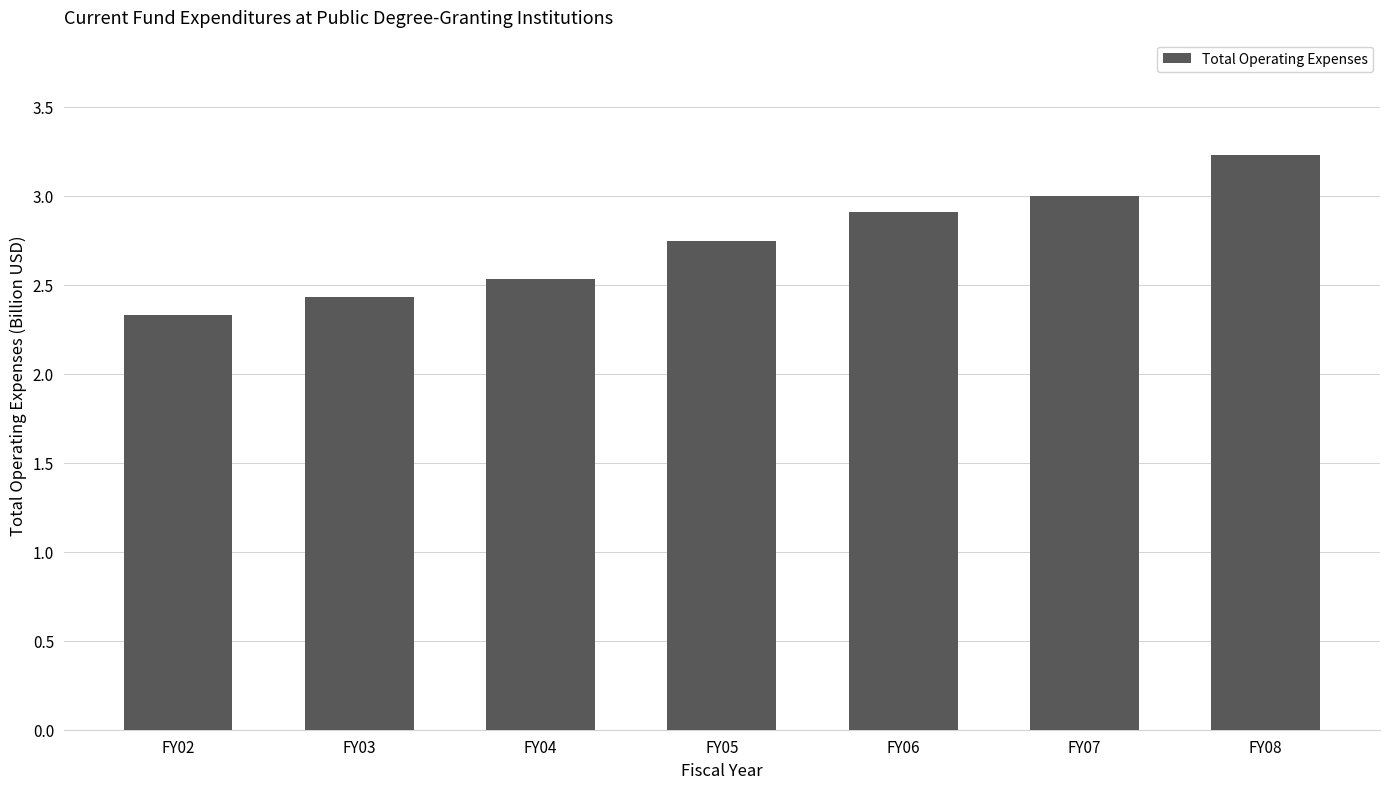

Rank the categories by value from highest to lowest.

FY08, FY07, FY06, FY05, FY04, FY03, FY02